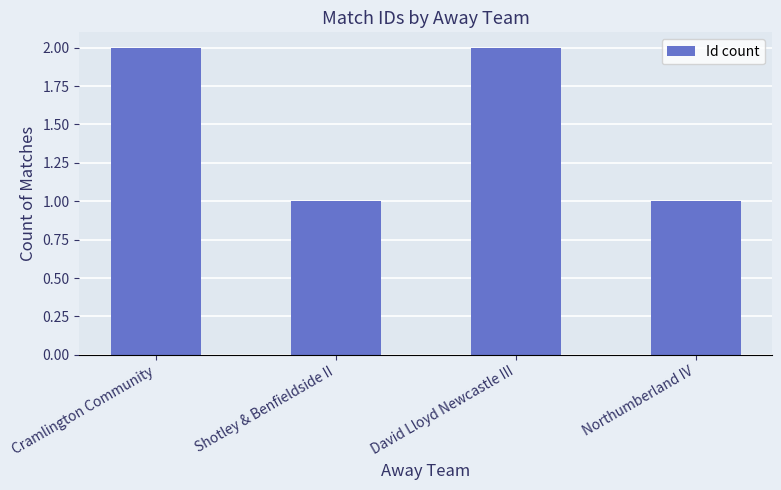

Between Cramlington Community and Northumberland IV, which is larger?

Cramlington Community